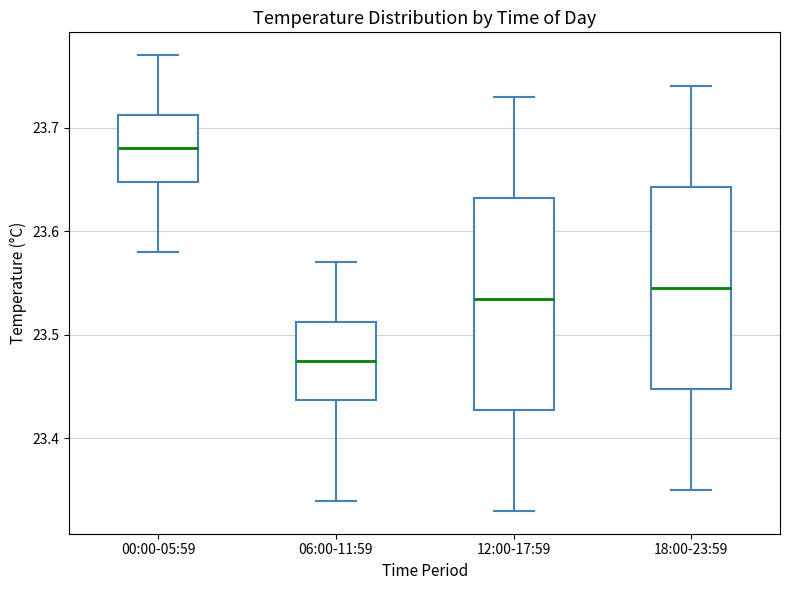

Reading left to right, read every box against the y-axis: the position of its median line, the range the box covers, and the ends of its whiskers. The values are not printed on the chart, so give them approximately, as read against the axis.

00:00-05:59: median 23.68, box 23.65 to 23.71, whiskers 23.58 to 23.77
06:00-11:59: median 23.48, box 23.44 to 23.51, whiskers 23.34 to 23.57
12:00-17:59: median 23.54, box 23.43 to 23.63, whiskers 23.33 to 23.73
18:00-23:59: median 23.55, box 23.45 to 23.64, whiskers 23.35 to 23.74